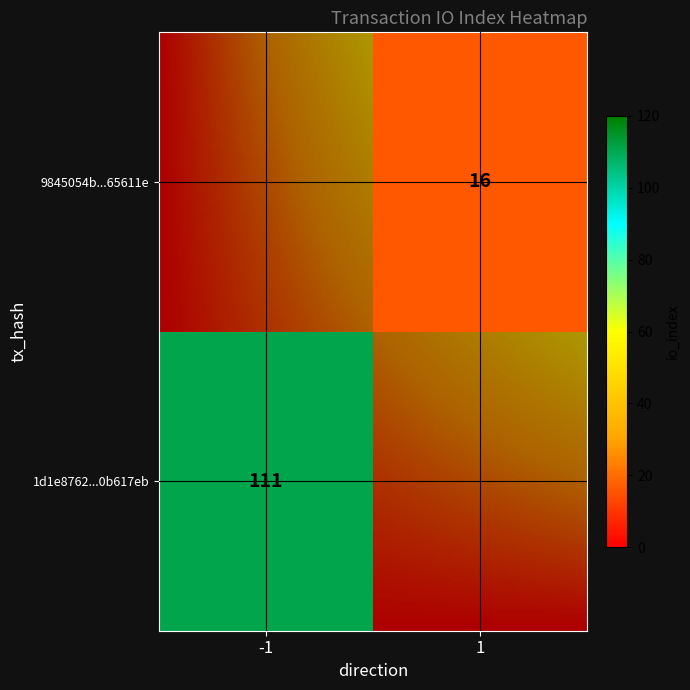

What is the average value of the 1d1e8762c37621a811c2a0ab82dd3ebe0b617eb series?

55